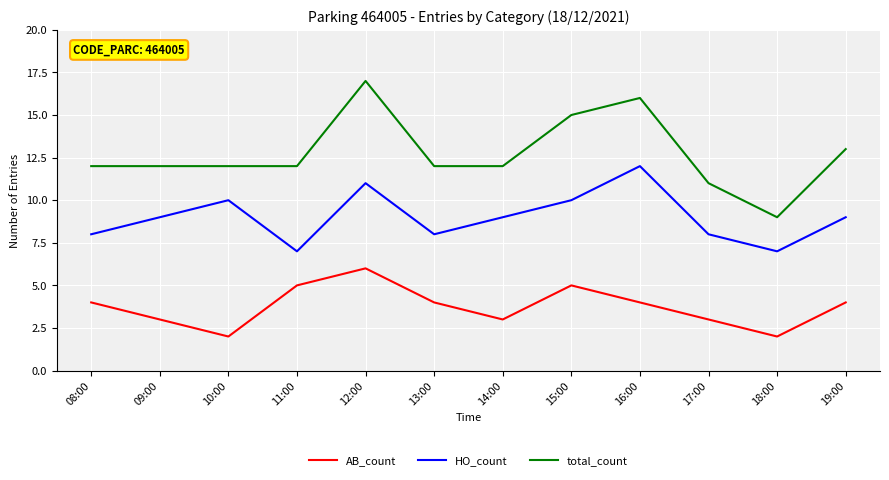

What is the maximum value for AB_count?

6